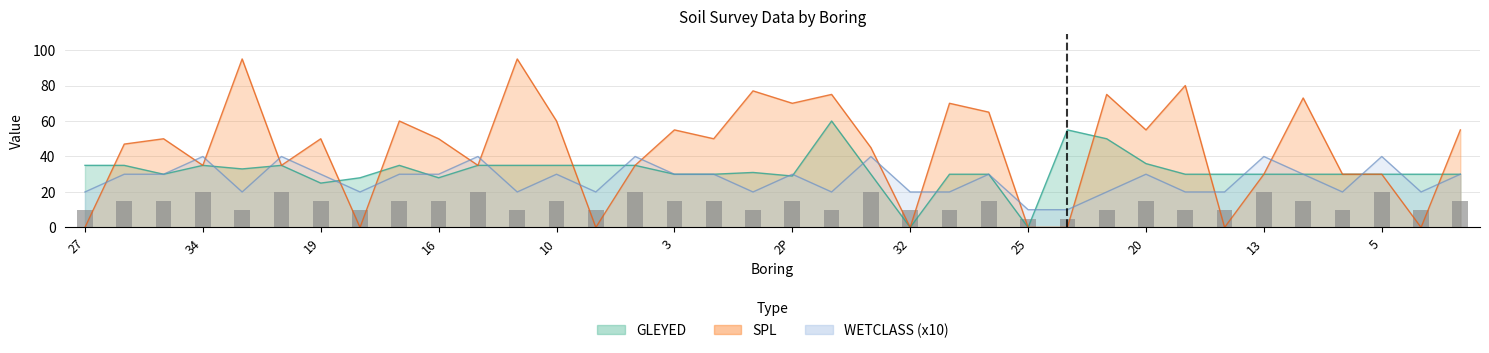

What is the label of the 36th bar from the right?

27